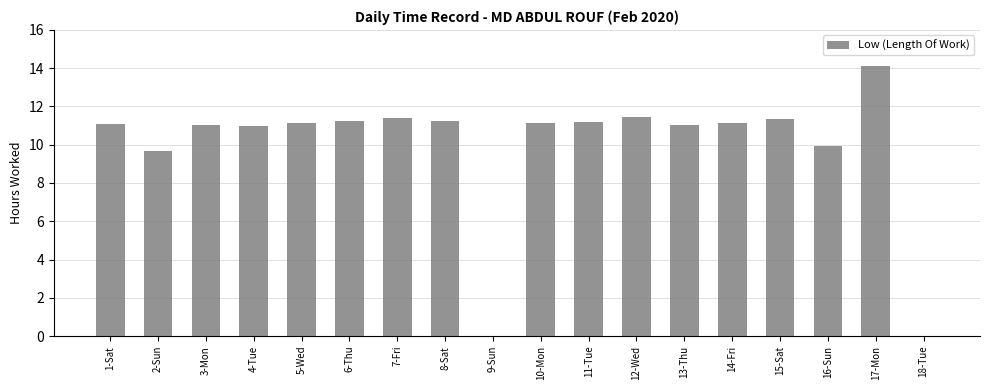

What is the sum of all values?

179.1